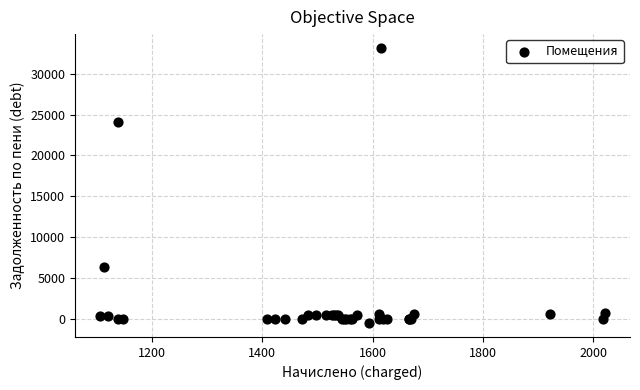

What Y value in the scatter plot is closest to 16319?

24039.4